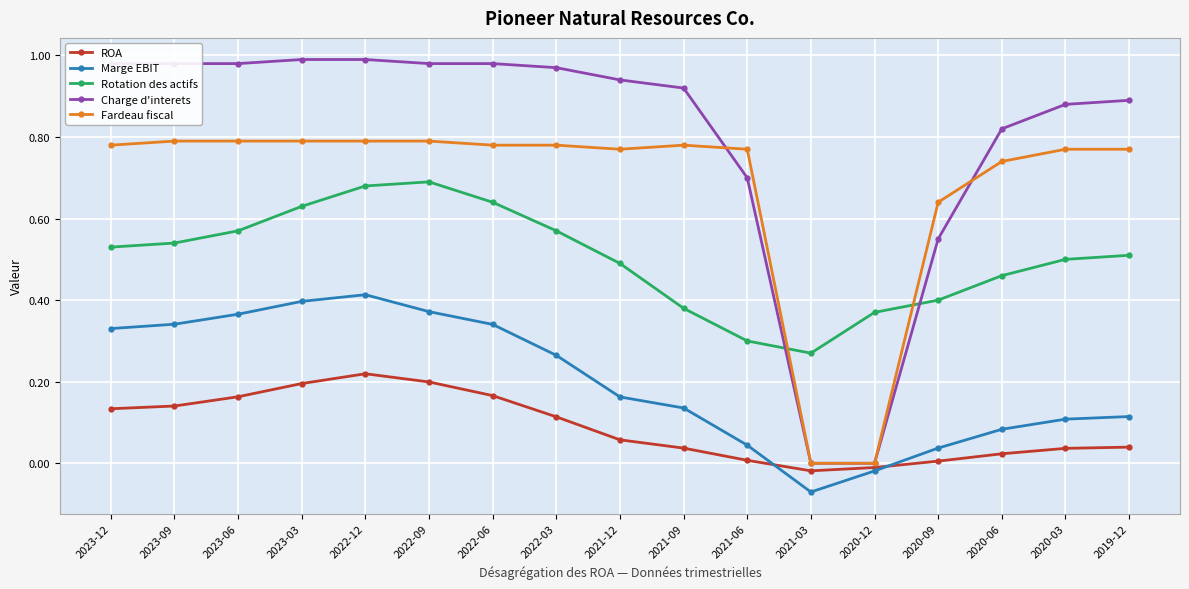

Which series changed the most between 2023-06 and 2021-06?

Marge EBIT